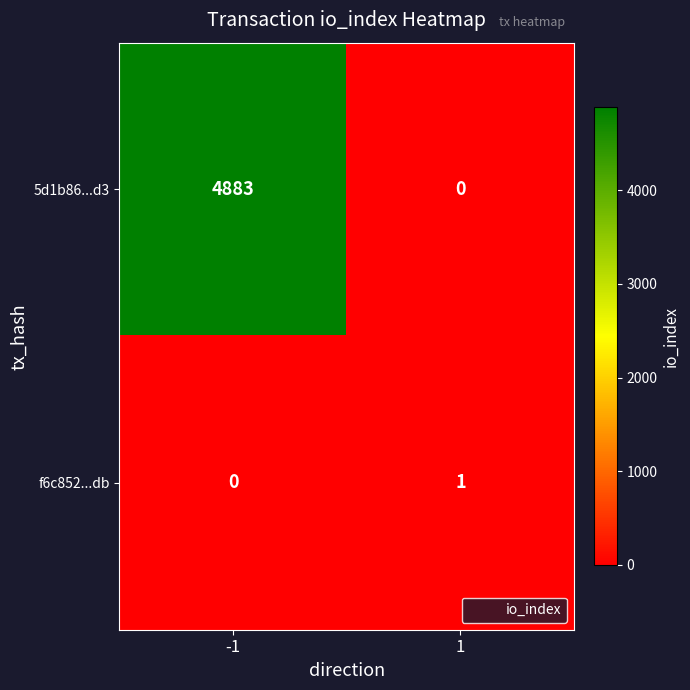

Reading left to right, list all the values displayed in this chart.

5d1b86...d3: 4883	0
f6c852...db: 0	1